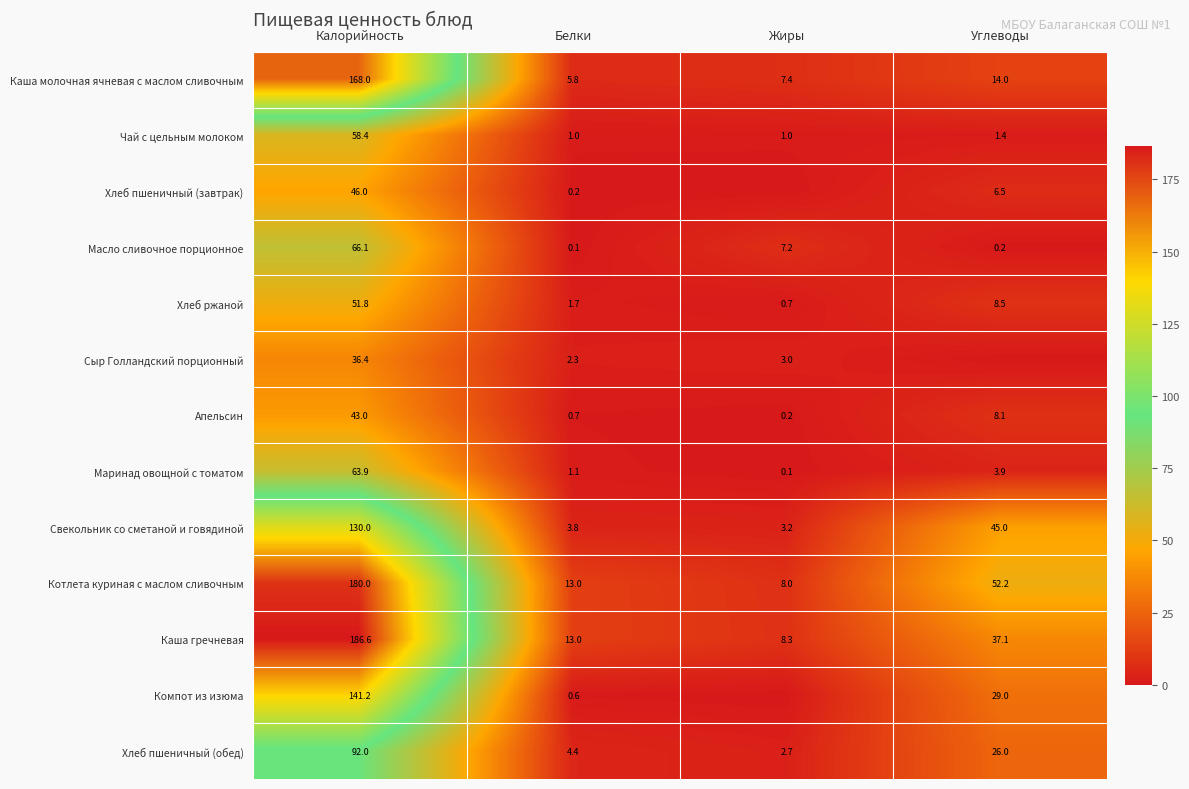

Read the Каша молочная ячневая с маслом сливочным value at Углеводы.

14.0